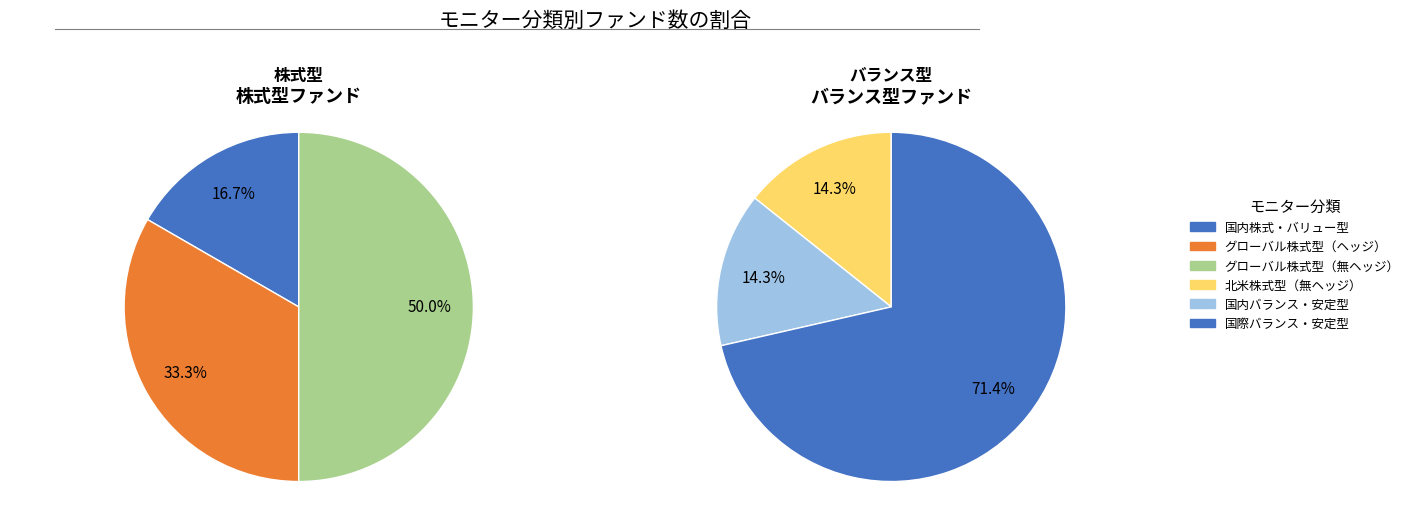

To the nearest percent, what portion does 国際バランス・安定型 represent?

38%